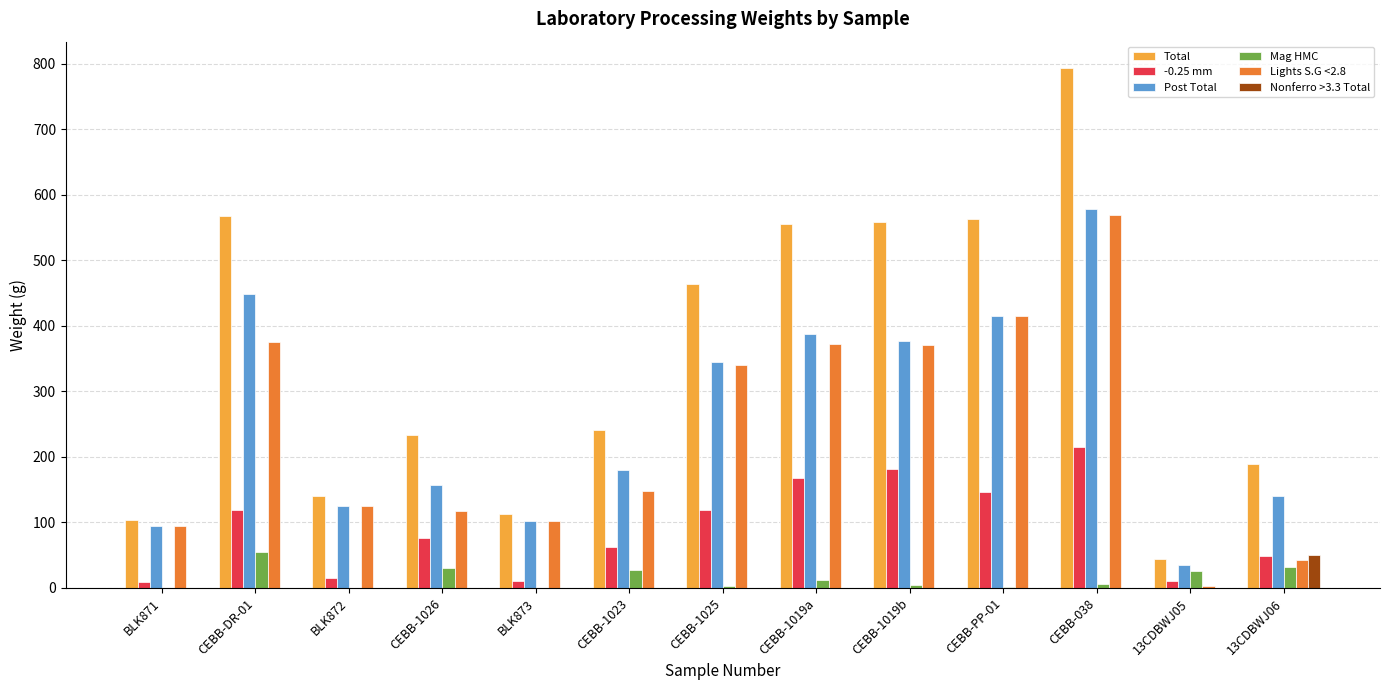

At which label is Post Total closest to 306?

CEBB-1025